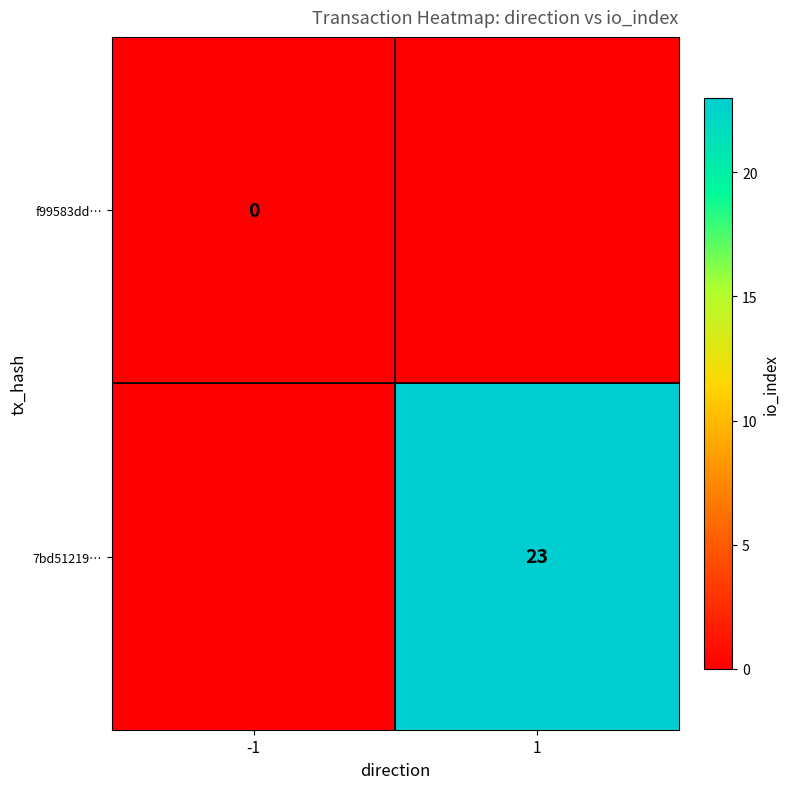

True or false: 7bd51219… has a value of 23 at 1.

True